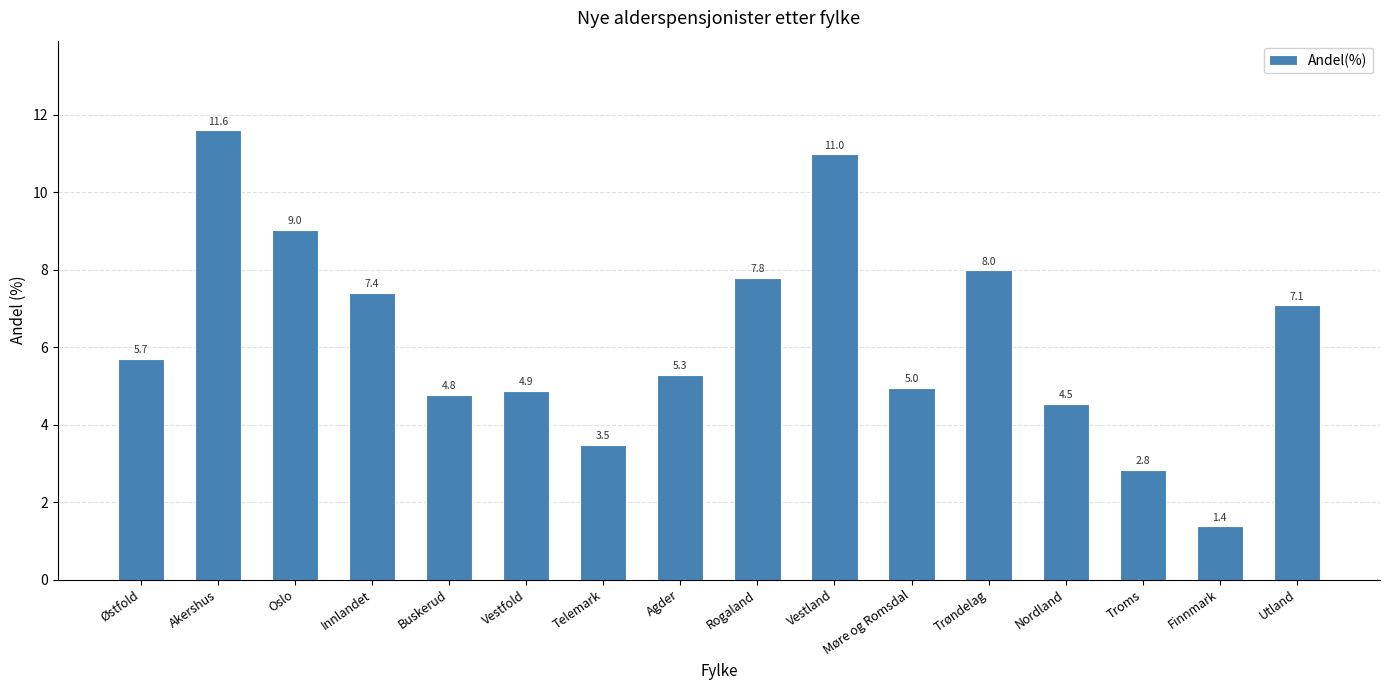

The chart shows a value of 6.2 at Vestland. True or false?

False